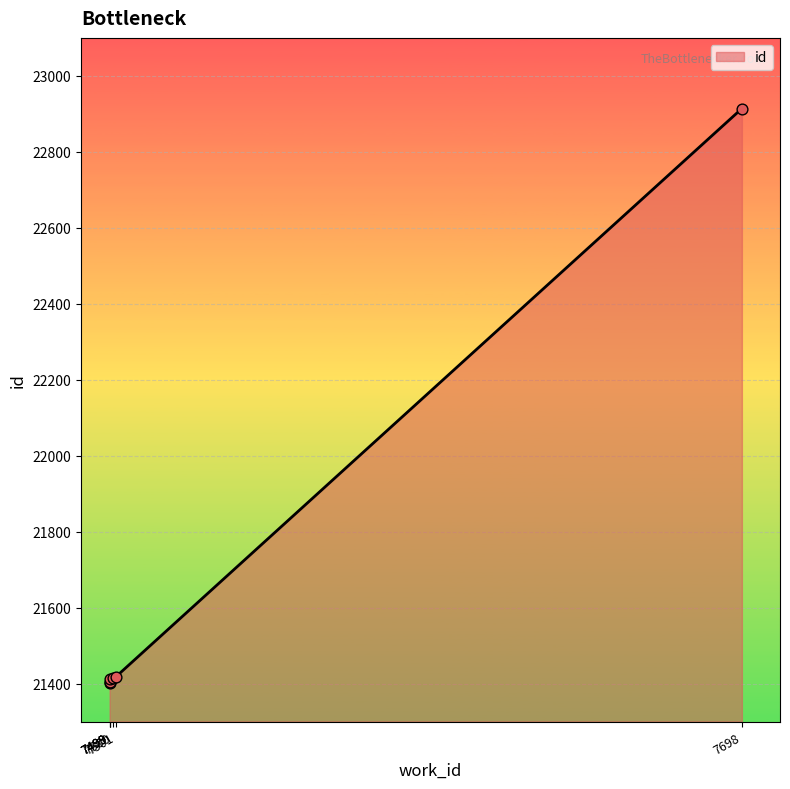

Which has a higher value, 7698 or 7501?

7698